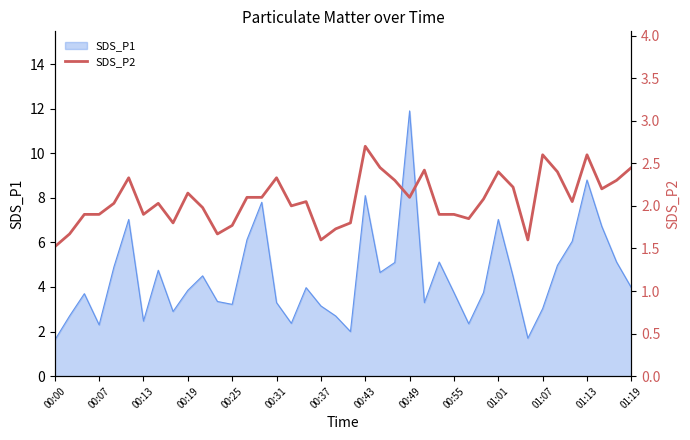

The chart shows a value of 1.9 at 28. True or false?

True